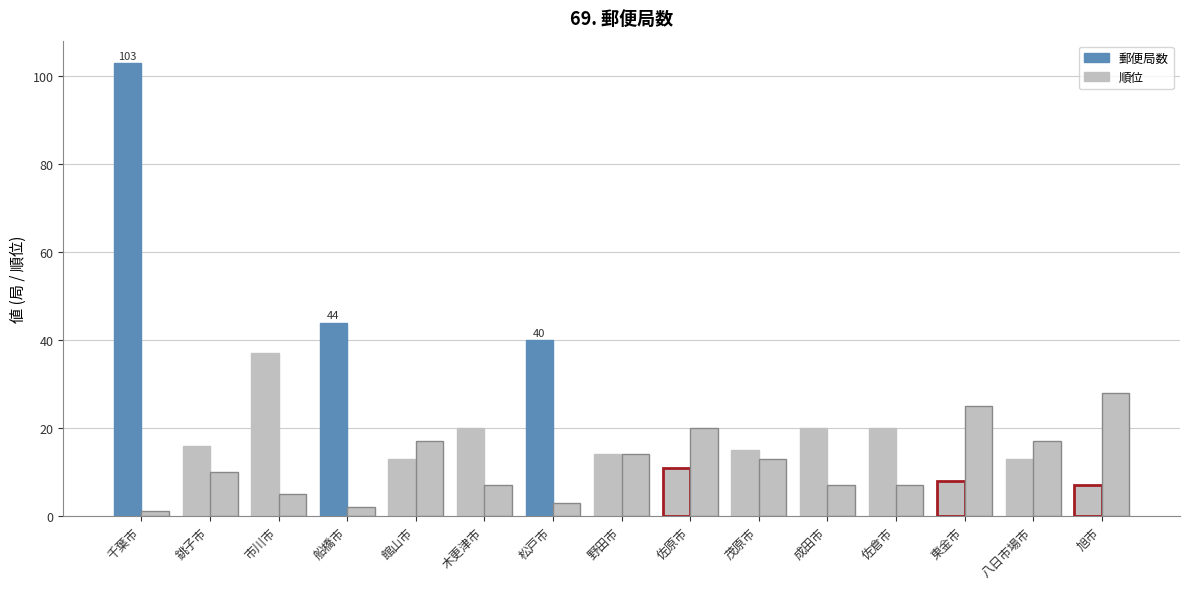

Are the bars grouped side by side (vs. stacked)?

Yes